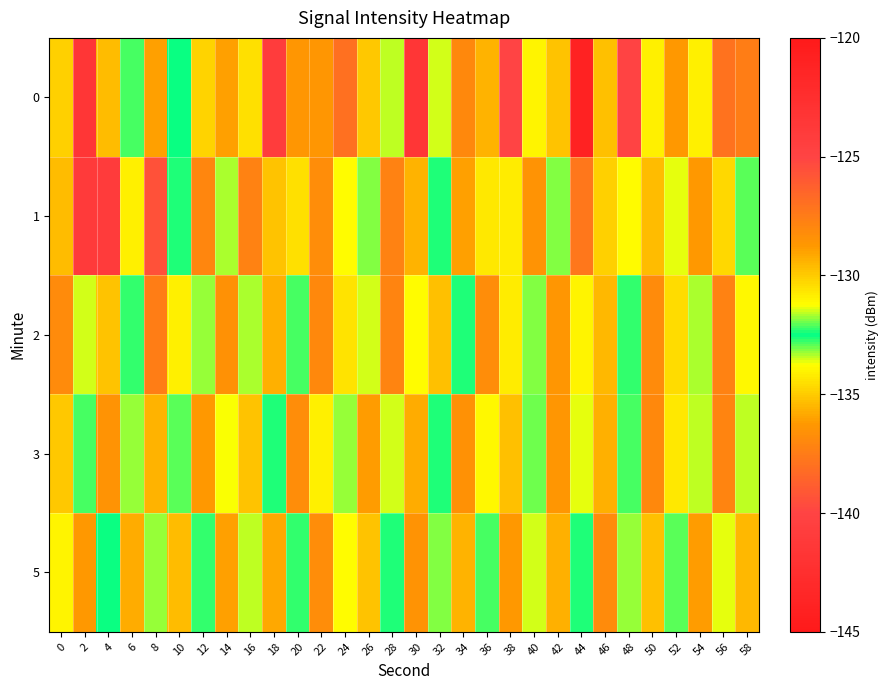

What is the minimum value shown in the chart?

-144.0